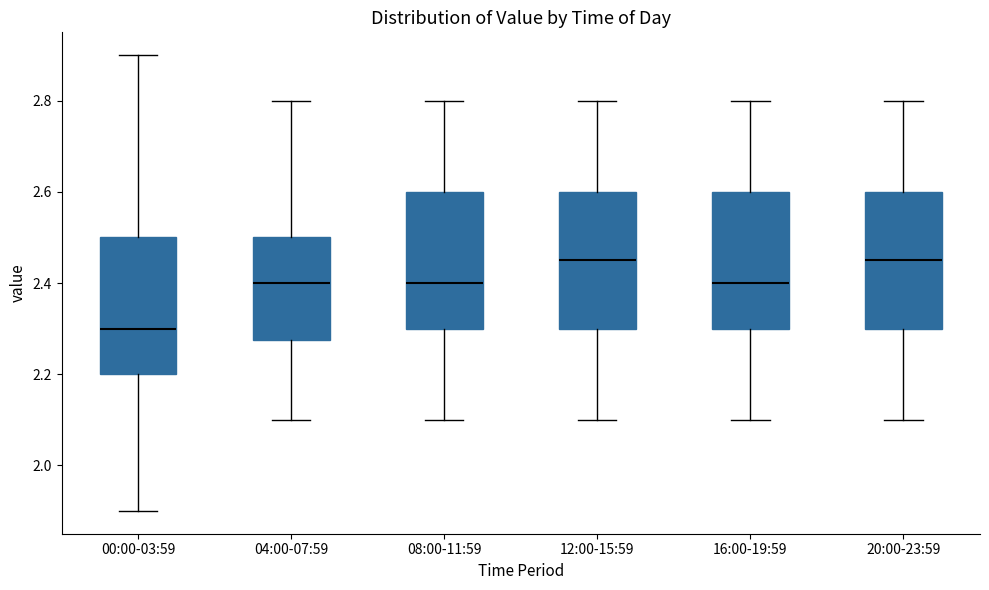

Where does the median line of the box for 00:00-03:59 sit on the y-axis? The values are not printed on the chart, so give them approximately, as read against the axis.

2.30